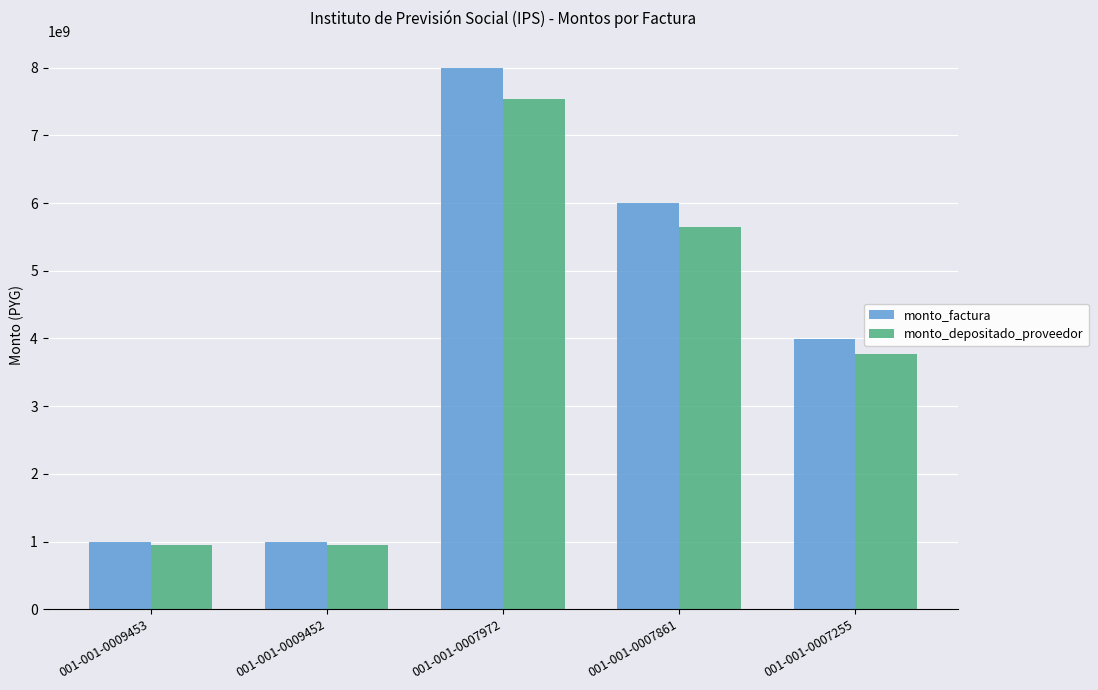

Which series changed the most between 001-001-0009452 and 001-001-0007861?

monto_factura